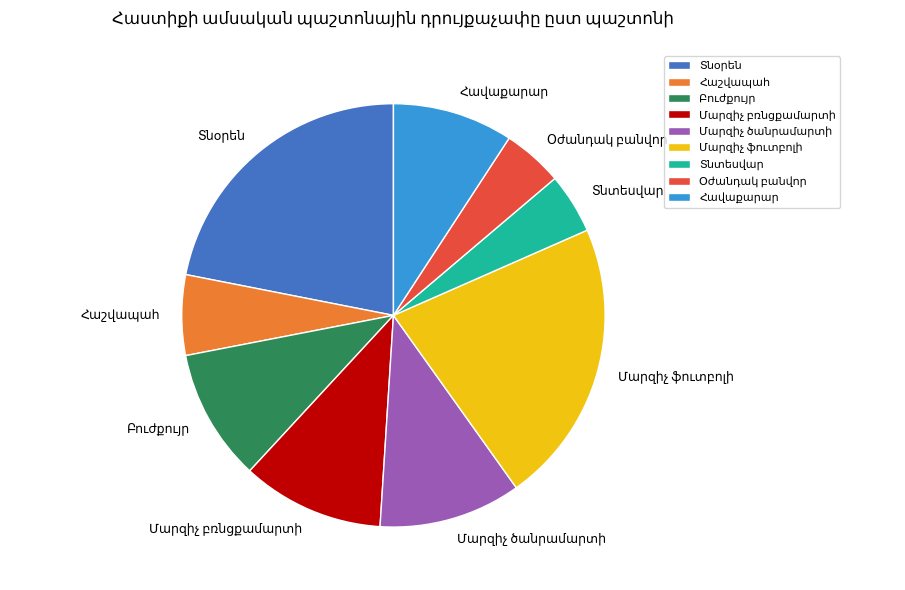

Does any single category account for the majority?

No